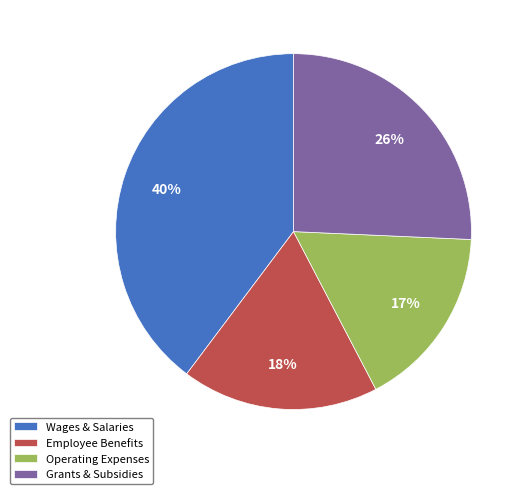

Which slice is the largest?

Wages & Salaries